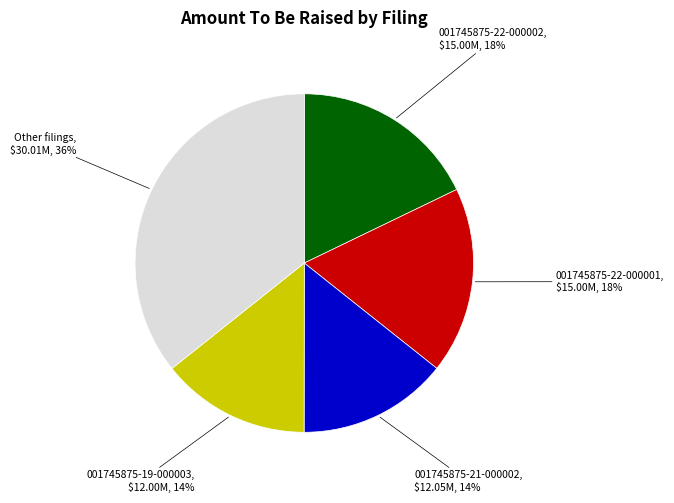

Does any single category account for the majority?

No